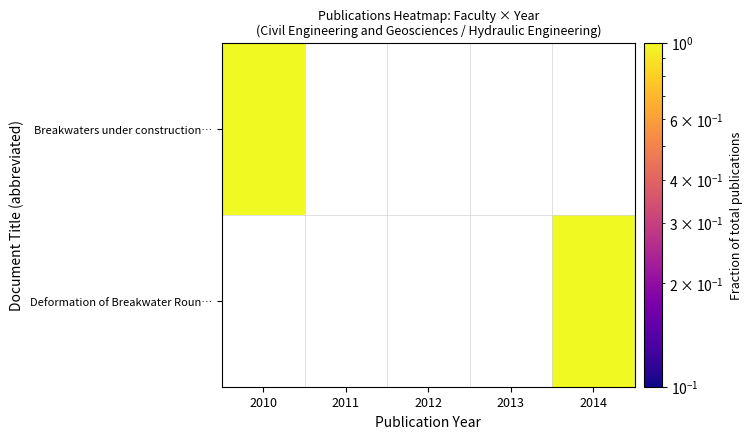

Rank the series by their maximum value, from highest to lowest.

Deformation of Breakwater Roun…, Breakwaters under construction…